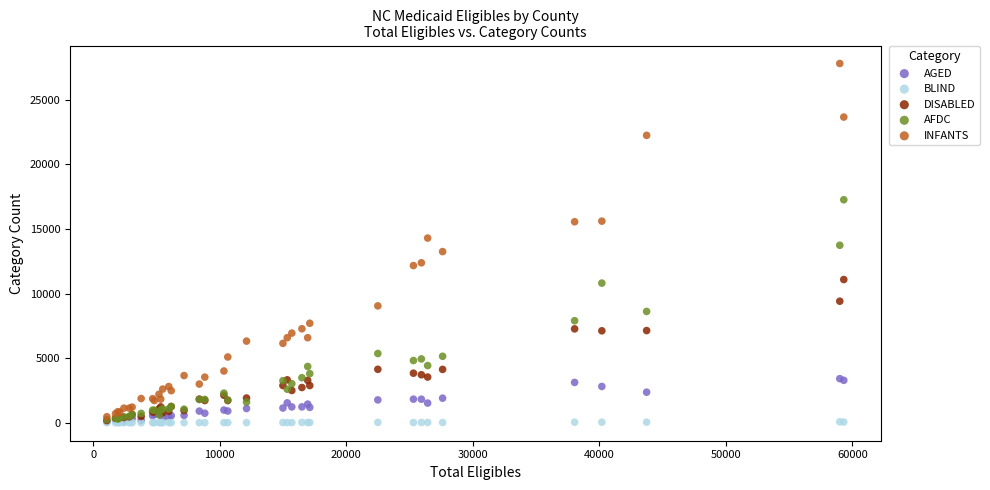

Which series reaches the maximum Y coordinate?

INFANTS